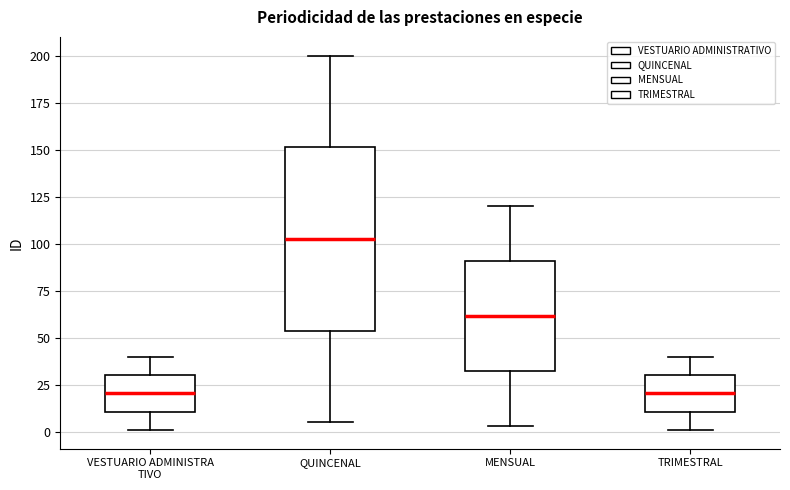

Where is the lower edge of the box for QUINCENAL on the y-axis? The values are not printed on the chart, so give them approximately, as read against the axis.

55